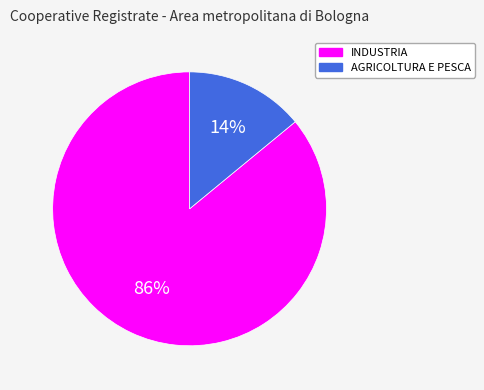

What is the largest slice in the pie chart?

INDUSTRIA